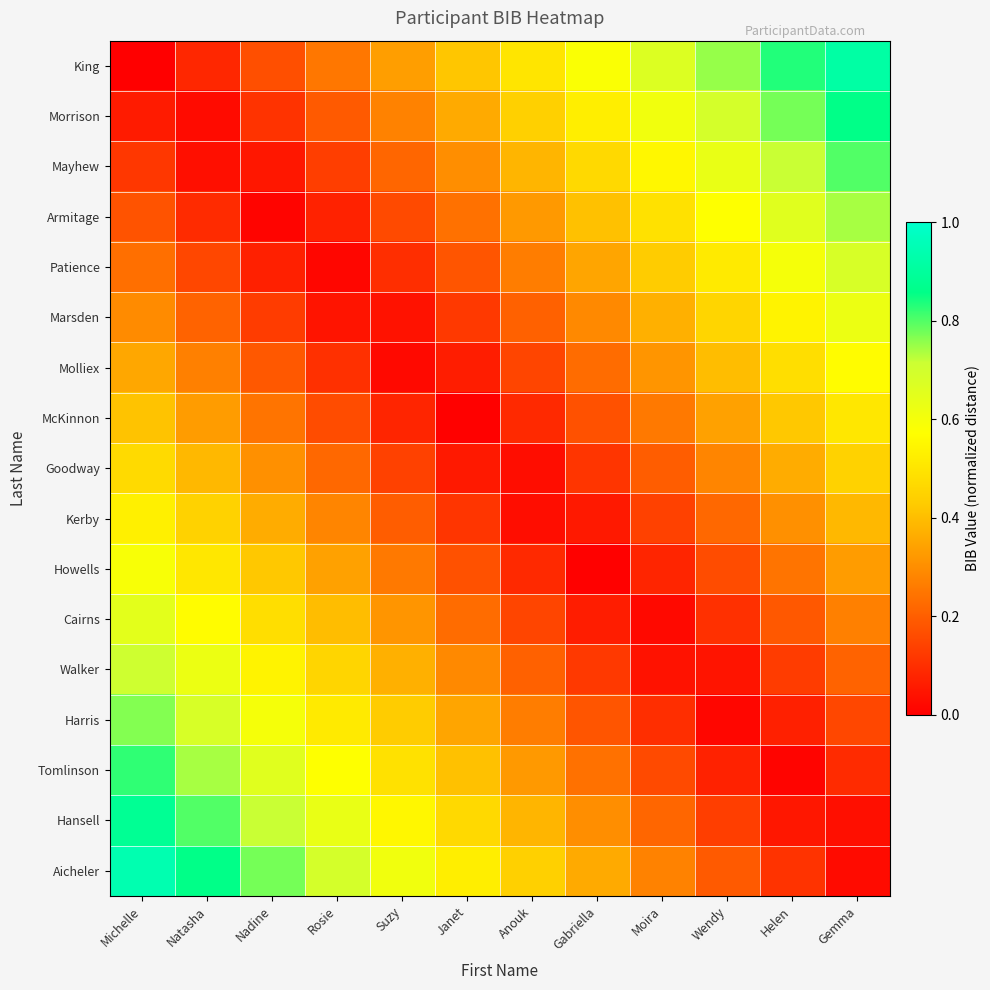

What is the total value across all series at Michelle?

8.0